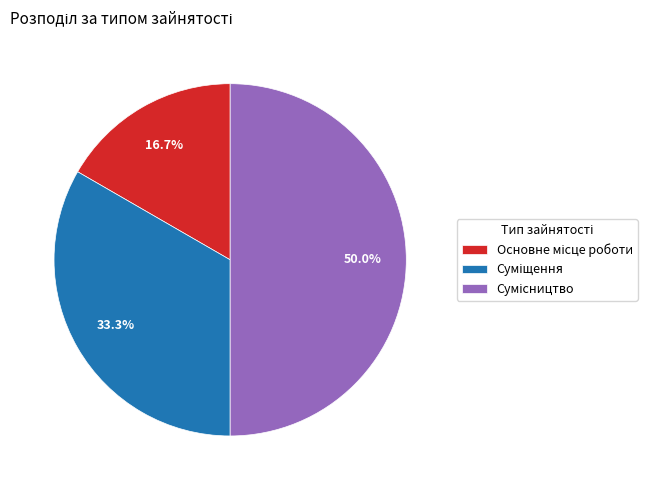

To the nearest percent, what is the combined percentage of Сумісництво and Основне місце роботи?

67%